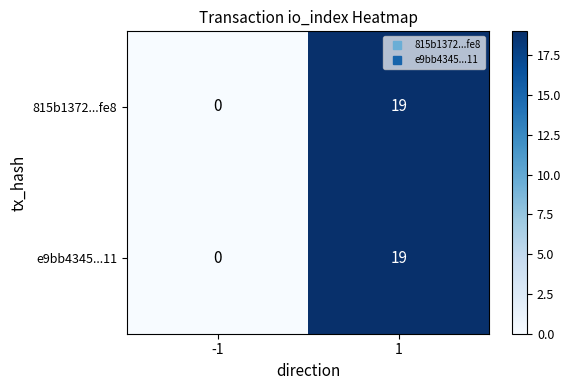

What is the greatest value displayed?

19